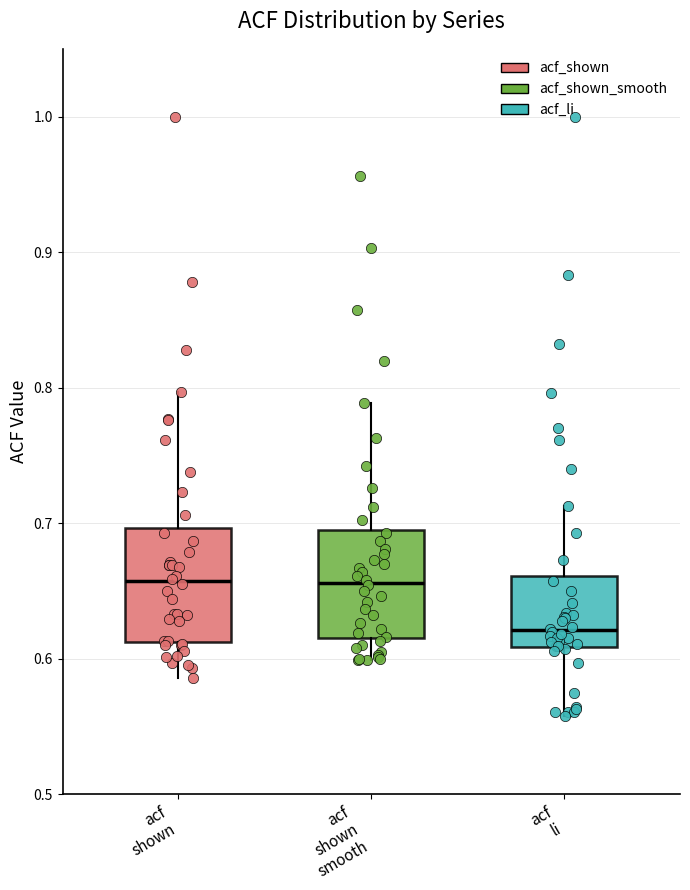

Reading left to right, transcribe this box plot: for each box, give where its median line is, the range the box spans, and where its two whiskers end, as read against the y-axis. The values are not printed on the chart, so give them approximately, as read against the axis.

acf shown: median 0.66, box 0.61 to 0.70, whiskers 0.59 to 0.80
acf shown smooth: median 0.66, box 0.62 to 0.70, whiskers 0.60 to 0.79
acf li: median 0.62, box 0.61 to 0.66, whiskers 0.56 to 0.71